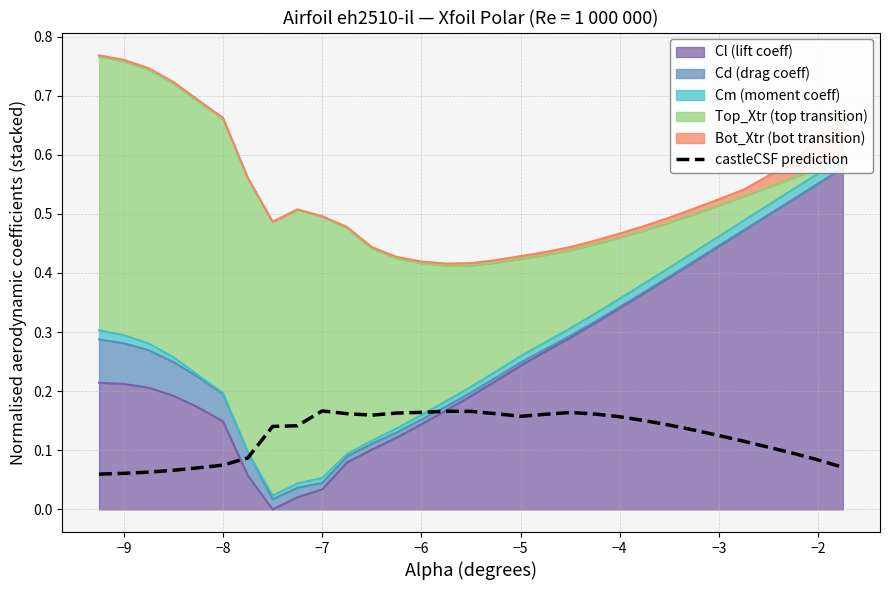

How many interior local peaks (higher than both neighbors) does the data have?

3